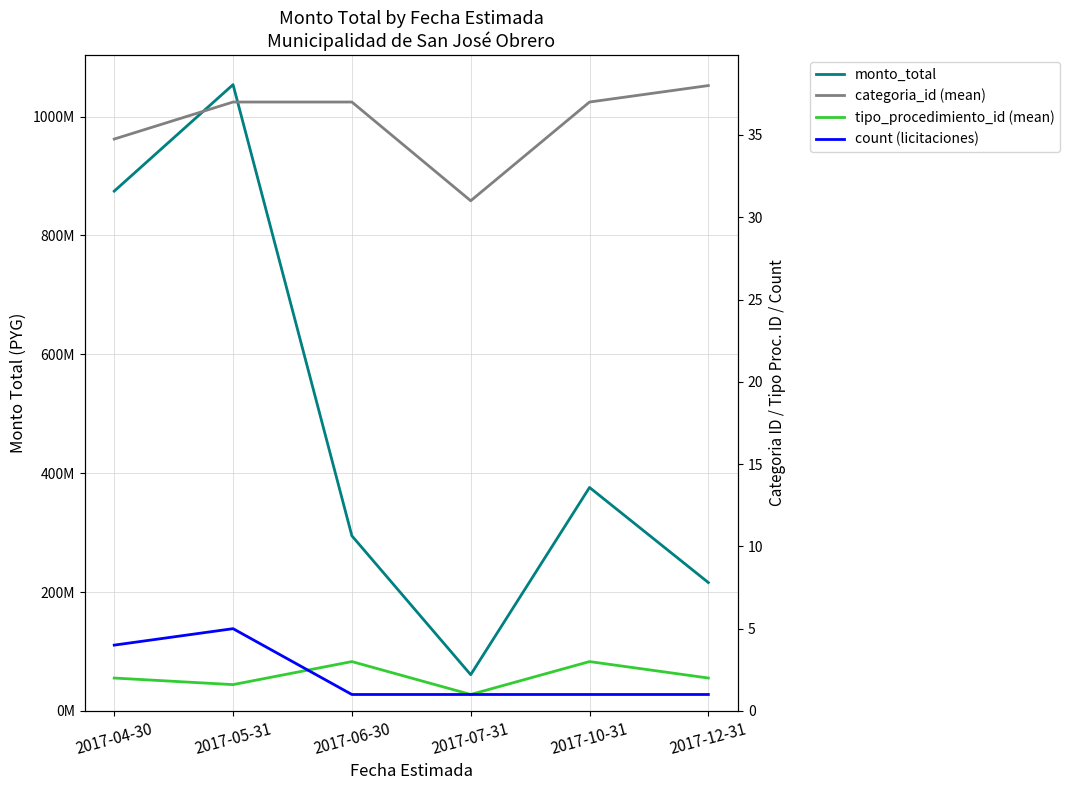

The categoria_id (mean) series shows 8.4 at 2017-10-31. True or false?

False